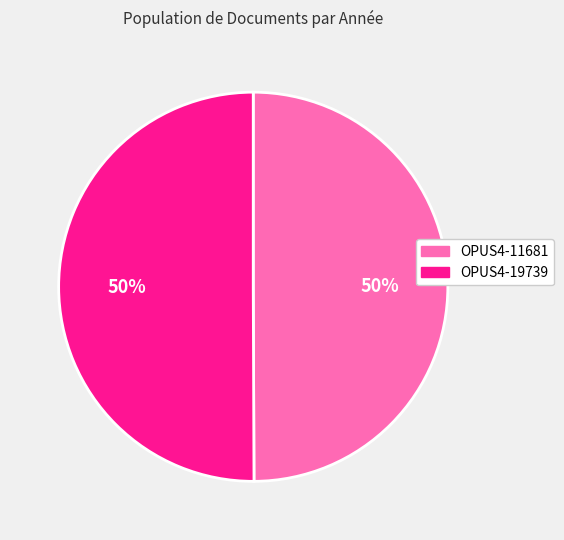

To the nearest percent, what percentage of the pie is OPUS4-19739?

50%